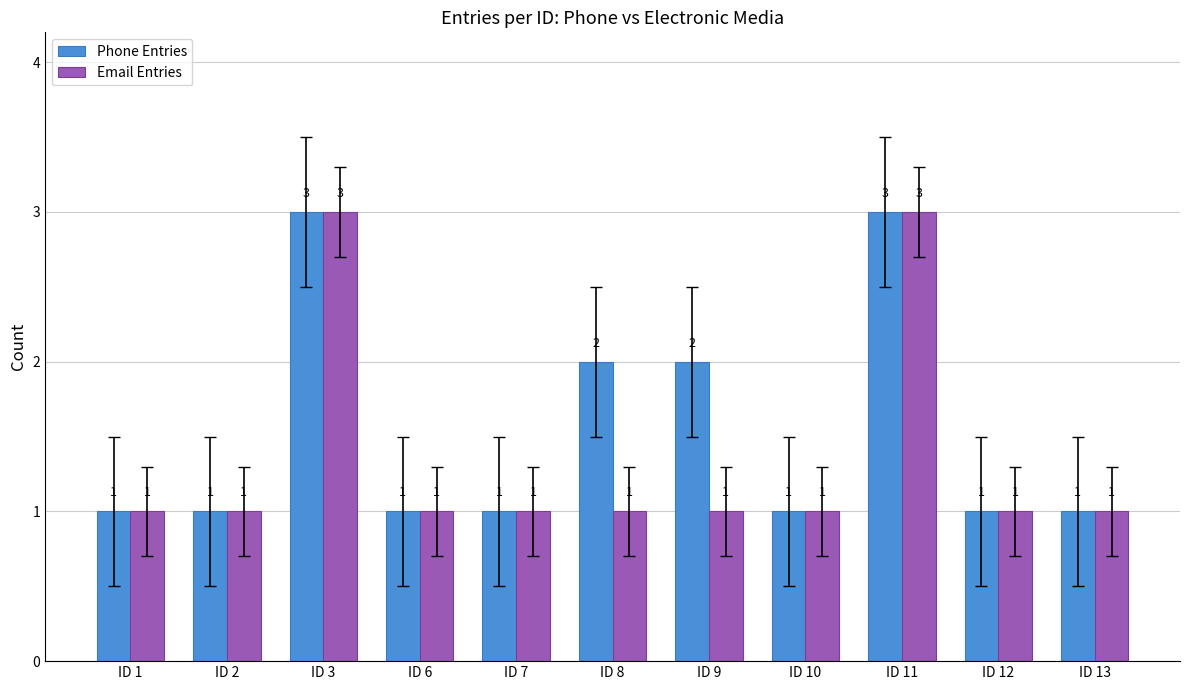

What is the maximum value shown in the chart?

3